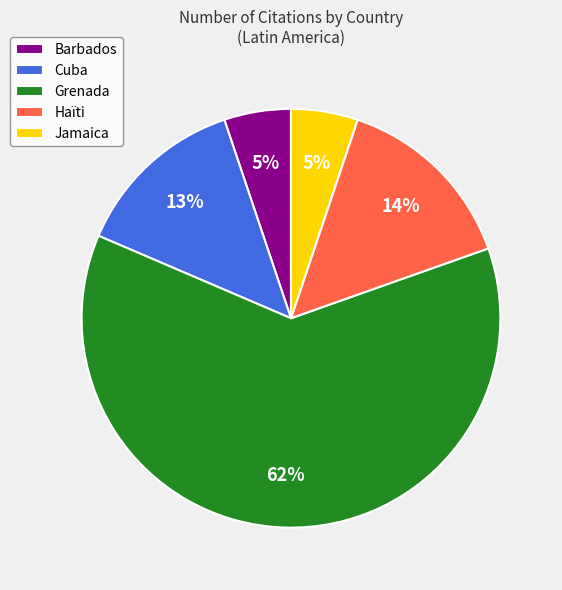

Count the number of slices in the pie.

5